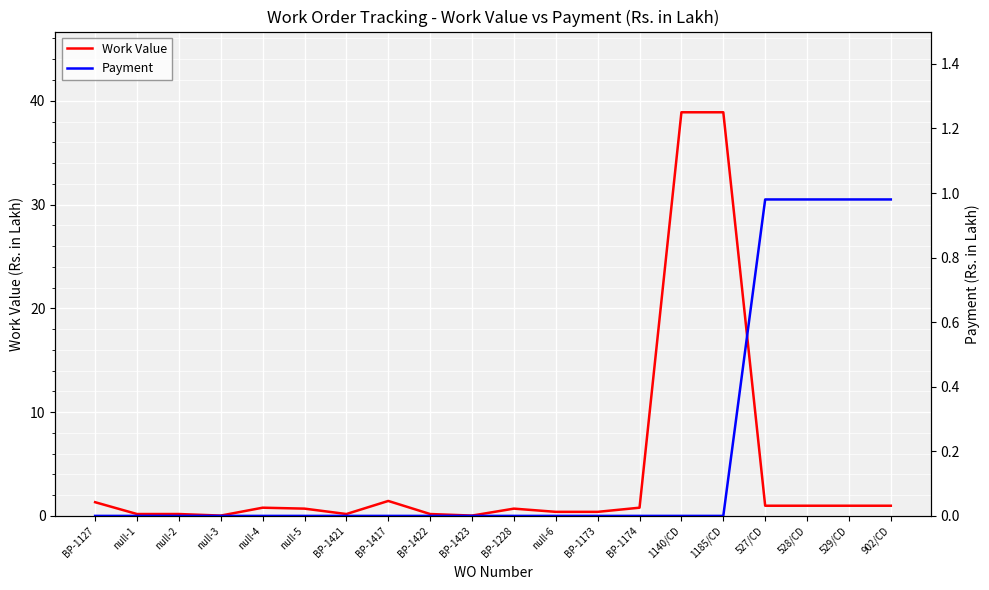

At how many categories does at least one series exceed 17?

2